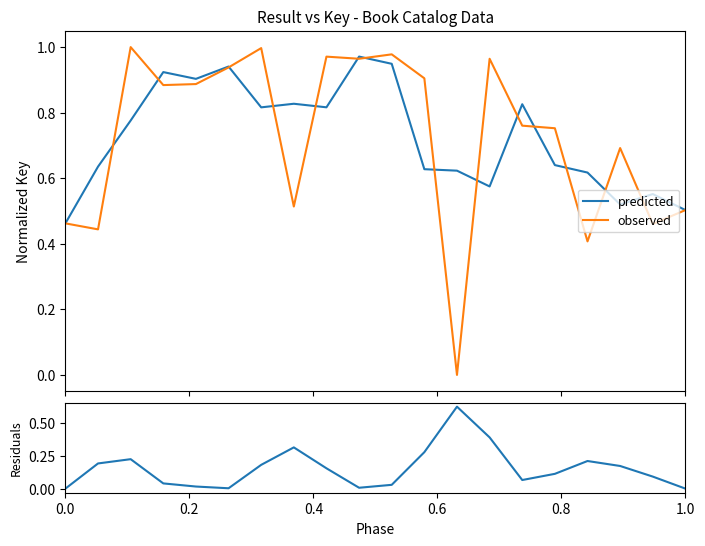

Reading right to left, list all the values displayed in this chart.

predicted: 0.5	0.6	0.5	0.6	0.6	0.8	0.6	0.6	0.6	0.9	1.0	0.8	0.8	0.8	0.9	0.9	0.9	0.8	0.6	0.5
observed: 0.5	0.5	0.7	0.4	0.8	0.8	1.0	0.0	0.9	1.0	1.0	1.0	0.5	1.0	0.9	0.9	0.9	1.0	0.4	0.5
residuals: 0.0	0.1	0.2	0.2	0.1	0.1	0.4	0.6	0.3	0.0	0.0	0.2	0.3	0.2	0.0	0.0	0.0	0.2	0.2	0.0